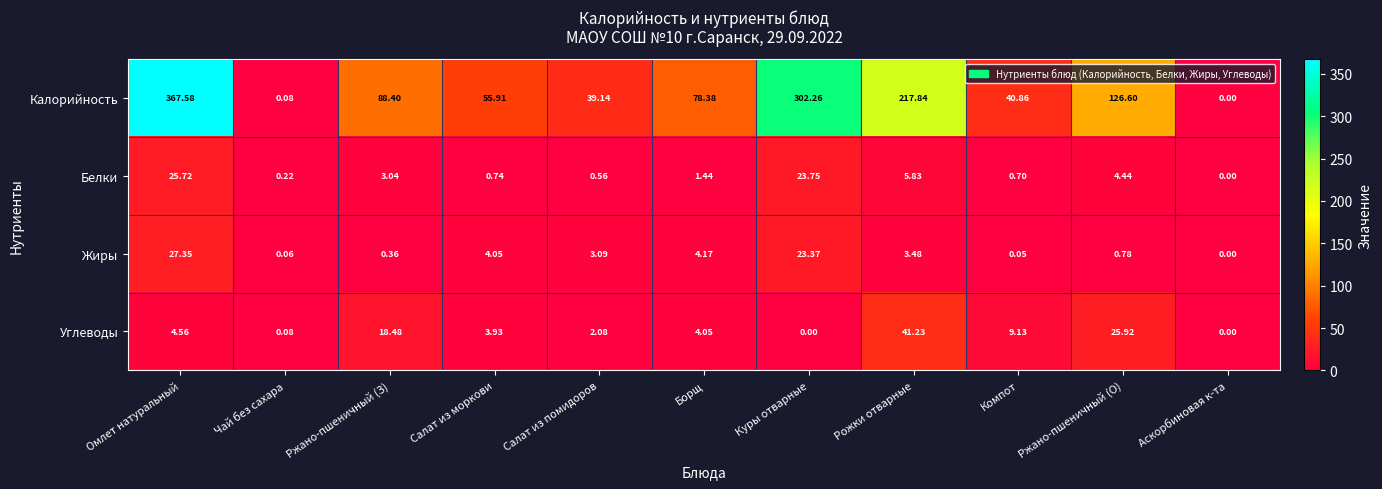

List the series in order of their peak value, lowest first.

Белки, Жиры, Углеводы, Калорийность